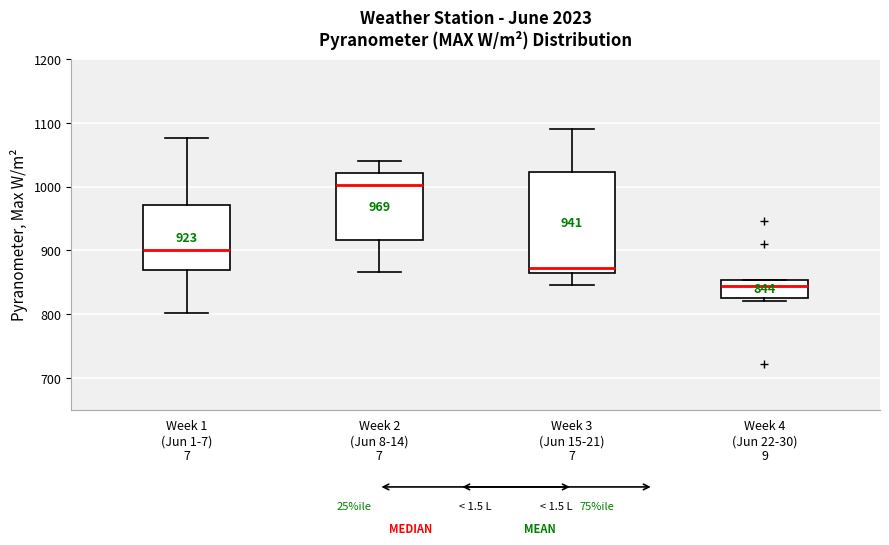

Which box is the tallest, from its lower edge to its upper edge?

Week 3 (Jun 15-21) 7